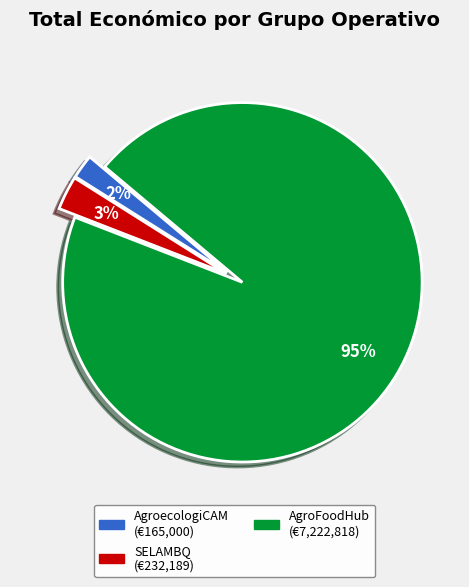

How many slices are in this pie chart?

3